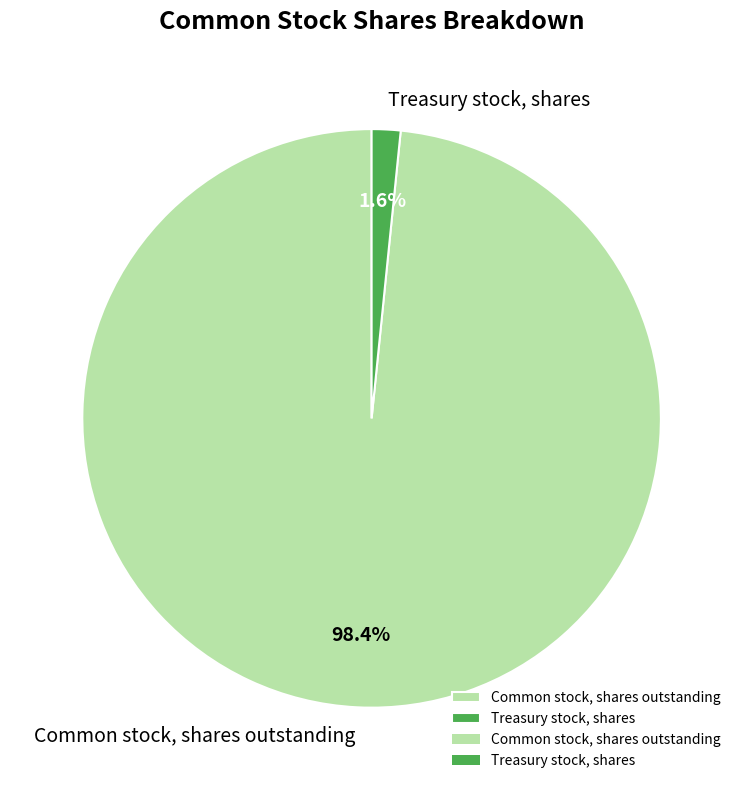

Does Treasury stock, shares represent more than half of the total?

No